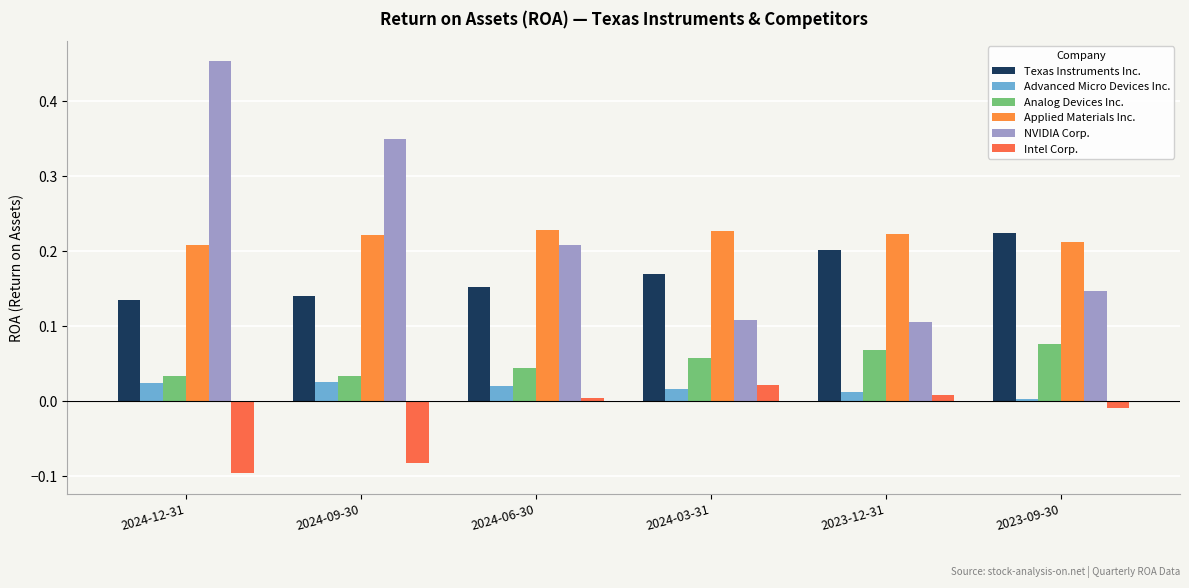

Which series has the largest total across all categories?

NVIDIA Corp.